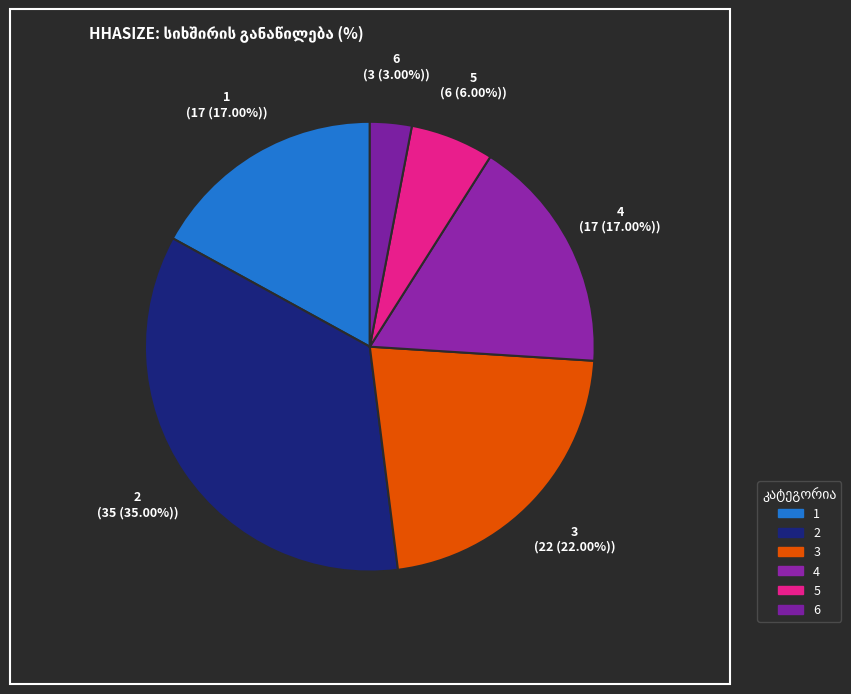

How much of the chart is everything except 4?

83.0%